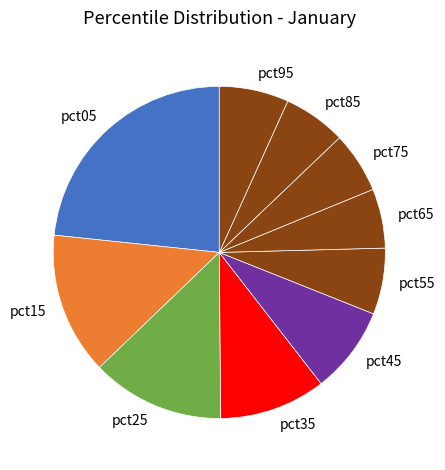

Does any single category account for the majority?

No